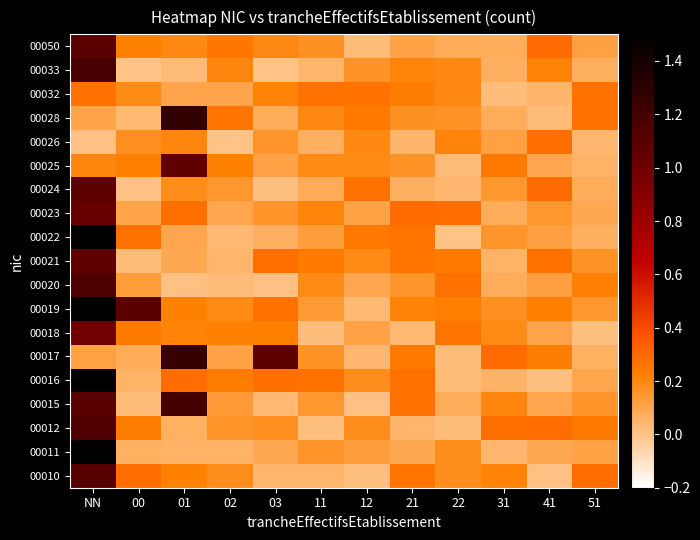

At which category is the sum across all series the highest?

NN